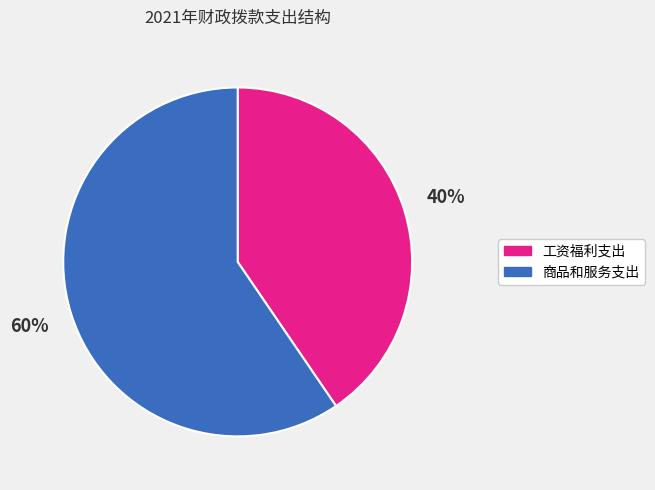

To the nearest percent, what is the combined percentage of 工资福利支出 and 商品和服务支出?

100%